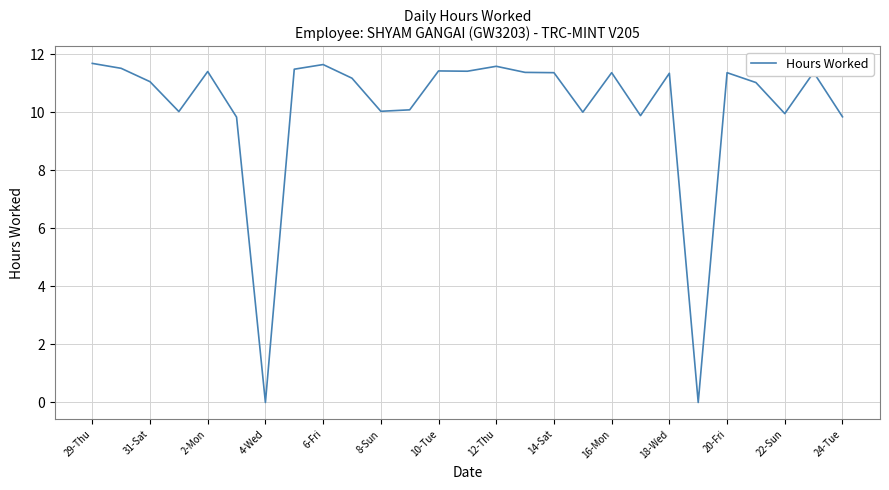

What is the difference between the maximum and minimum values?

11.7